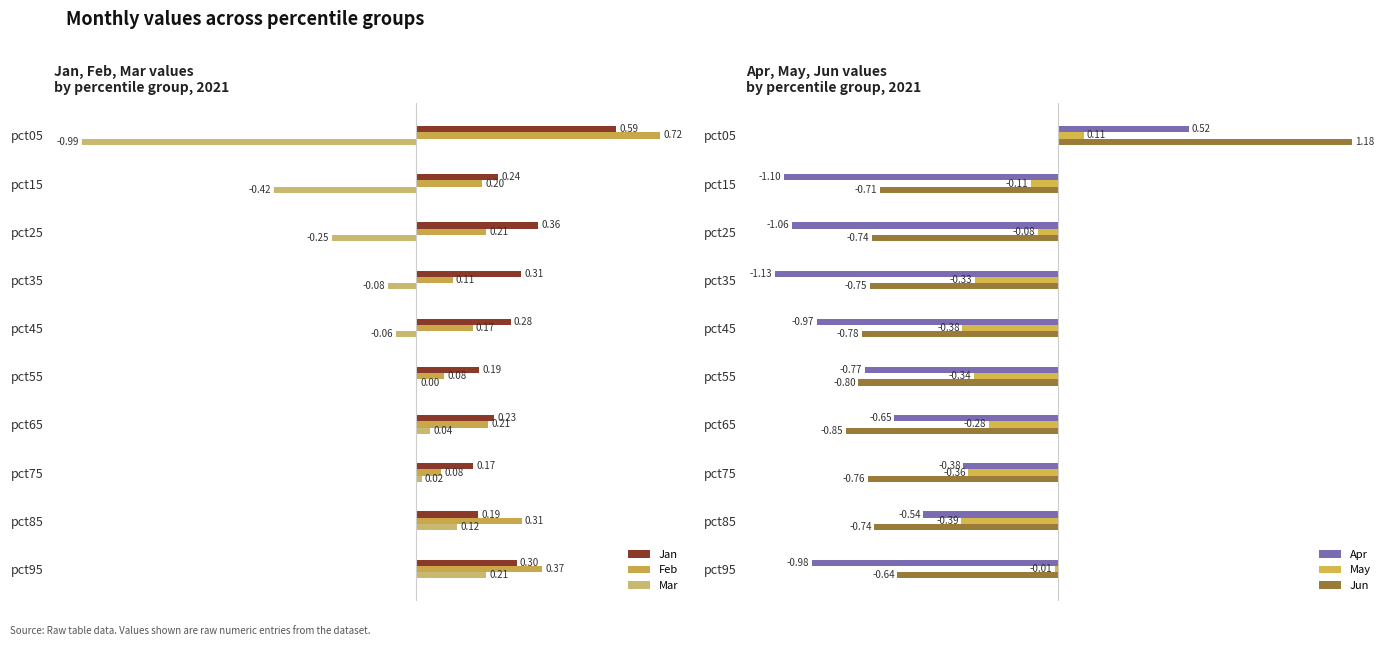

Between 3 and 4, which is larger?

3